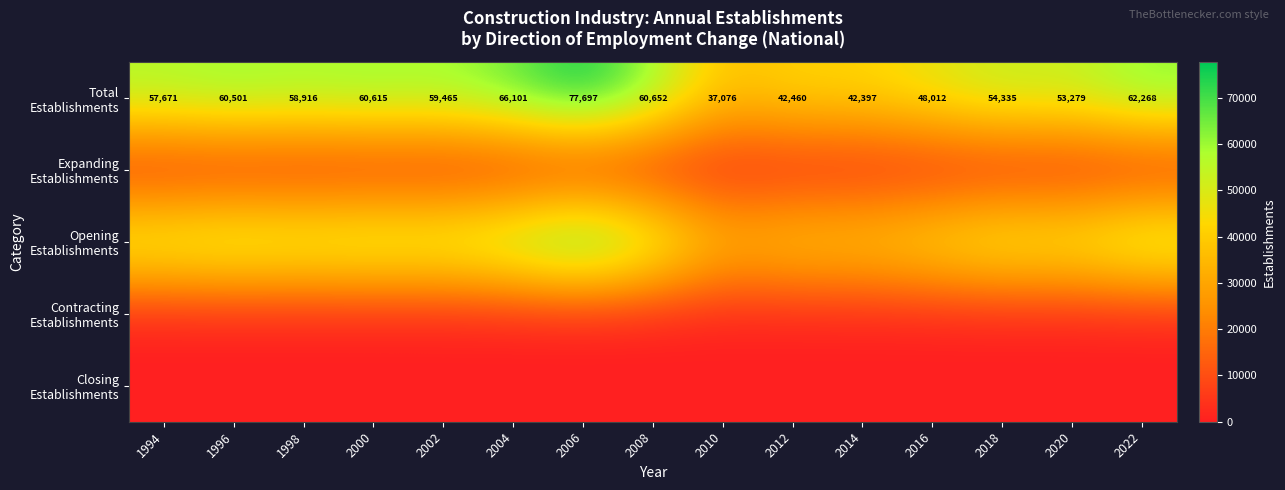

Which category has the highest value across all series?

2006